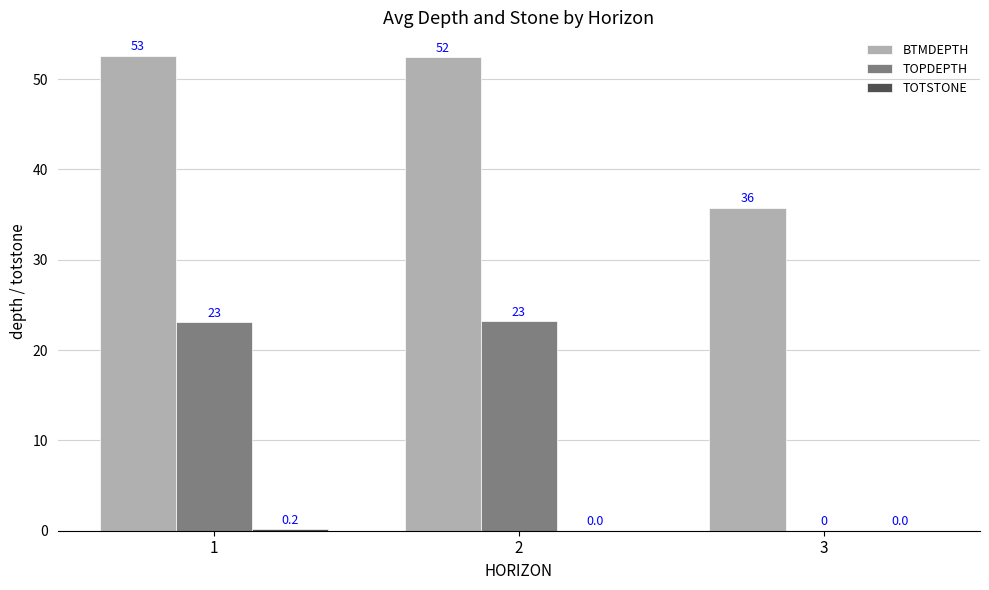

What is the maximum value shown in the chart?

52.6